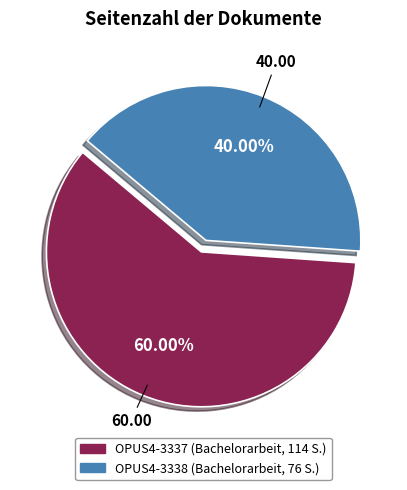

To the nearest percent, what is the difference between the OPUS4-3338 and OPUS4-3337 slice percentages?

20%